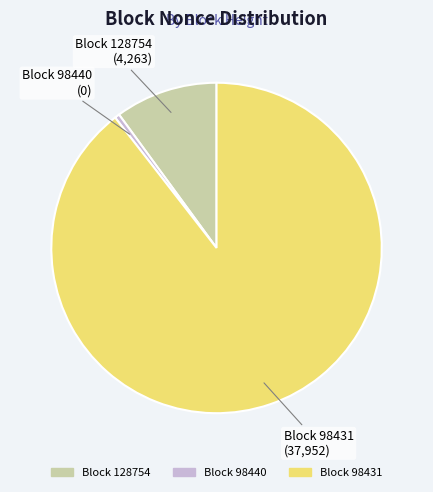

Does any single category account for the majority?

Yes